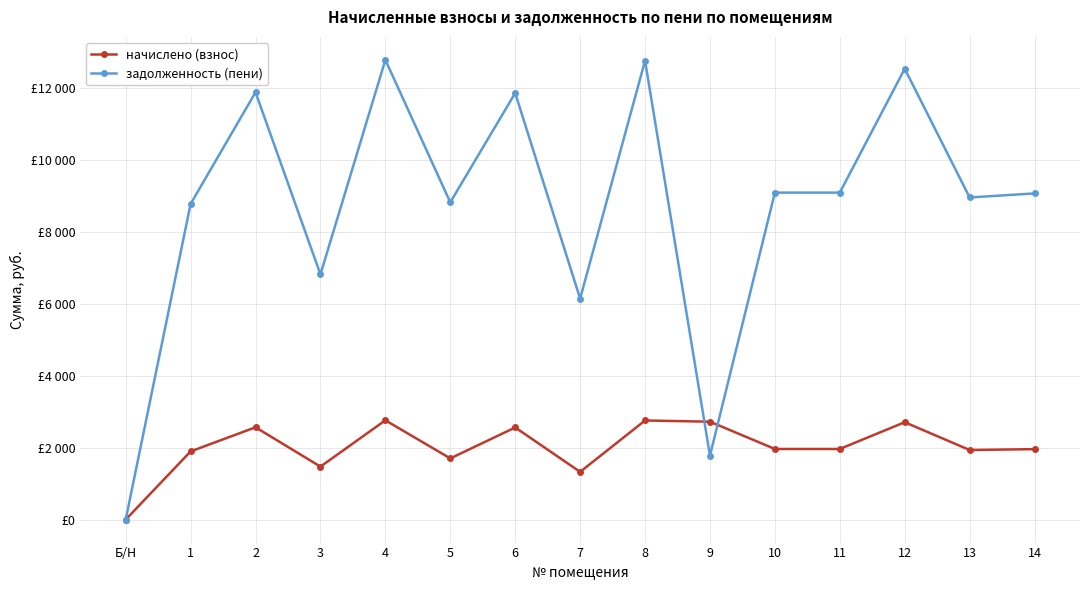

Where is the first local maximum for задолженность (пени)?

2